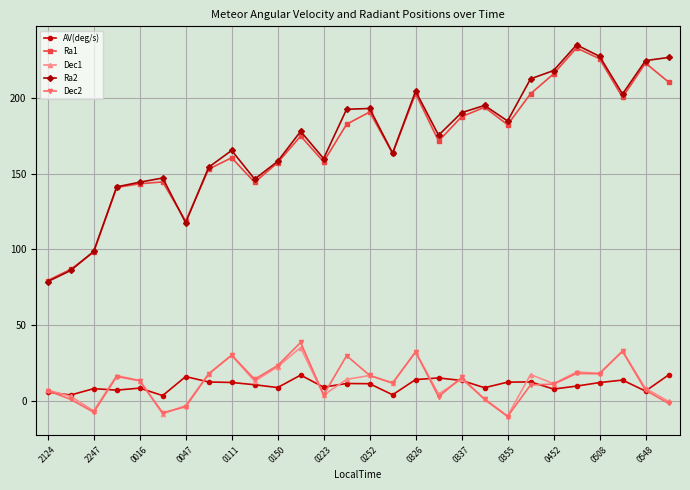

What is the maximum value shown in the chart?

235.0